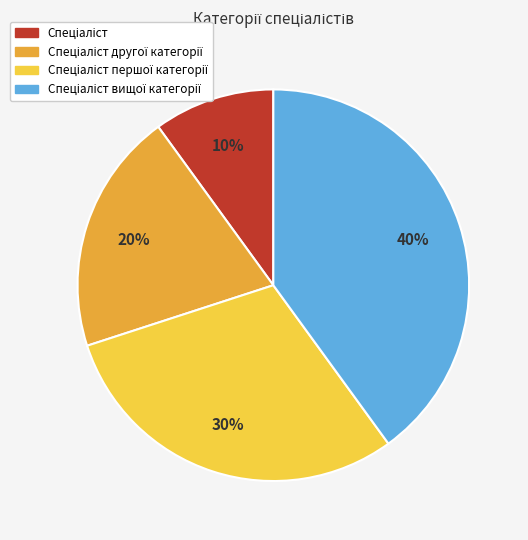

Is there a majority slice in this chart?

No